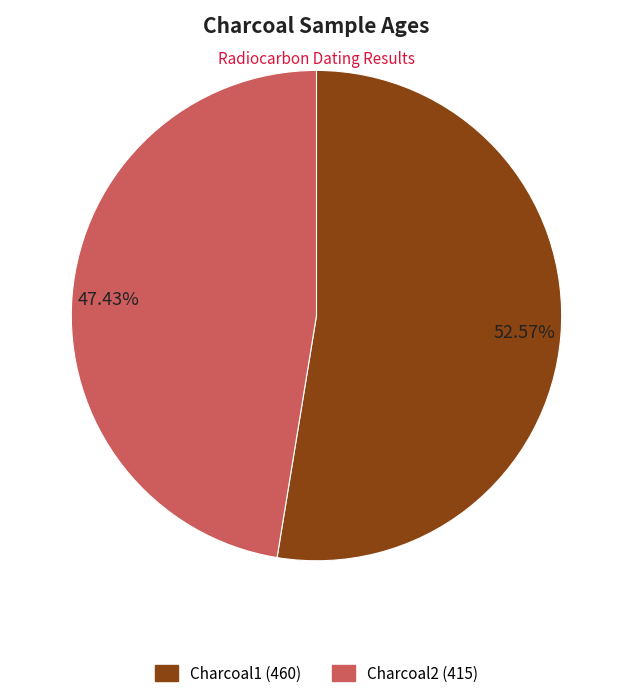

Is it true that Charcoal1 is 53% of the pie?

True